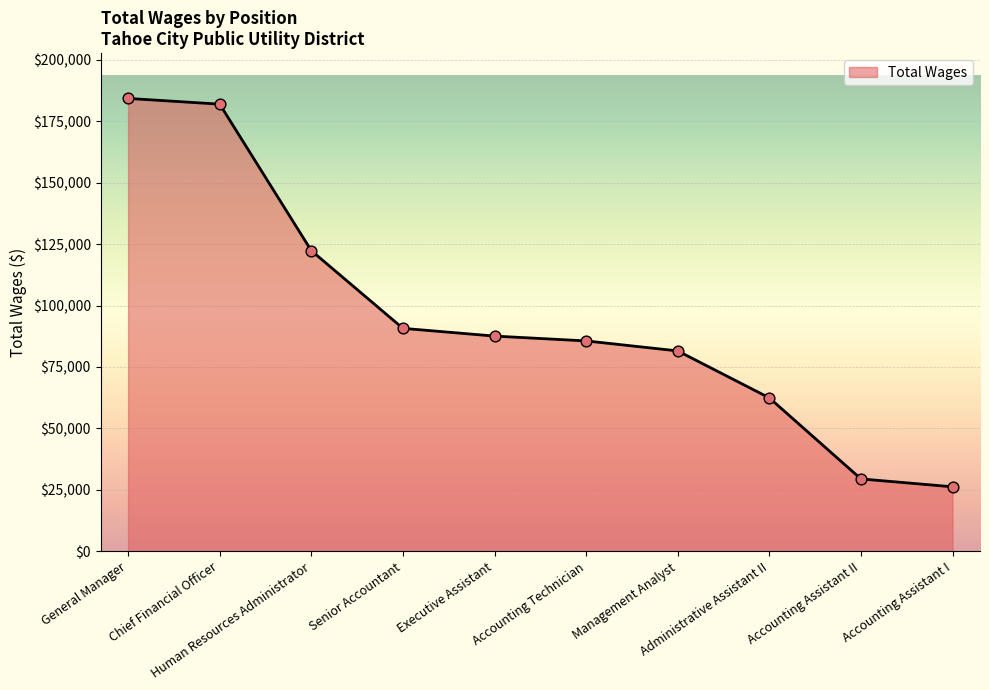

Approximately how many times larger is the value at Accounting Assistant II compared to Human Resources Administrator?

0.2